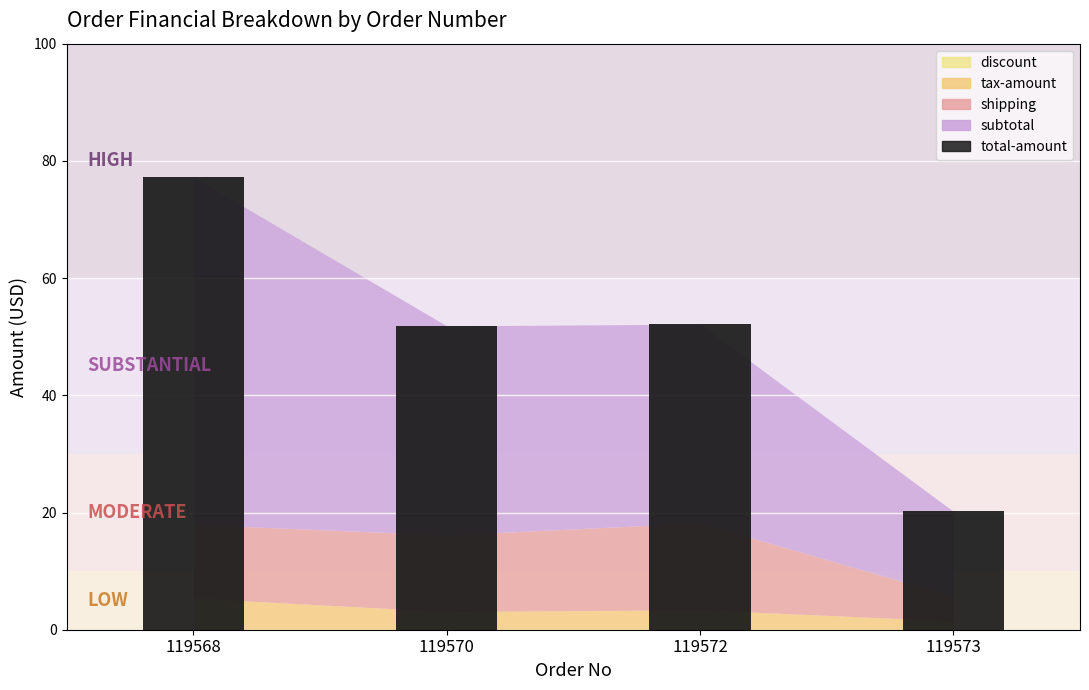

What is the sum of all values?

201.4